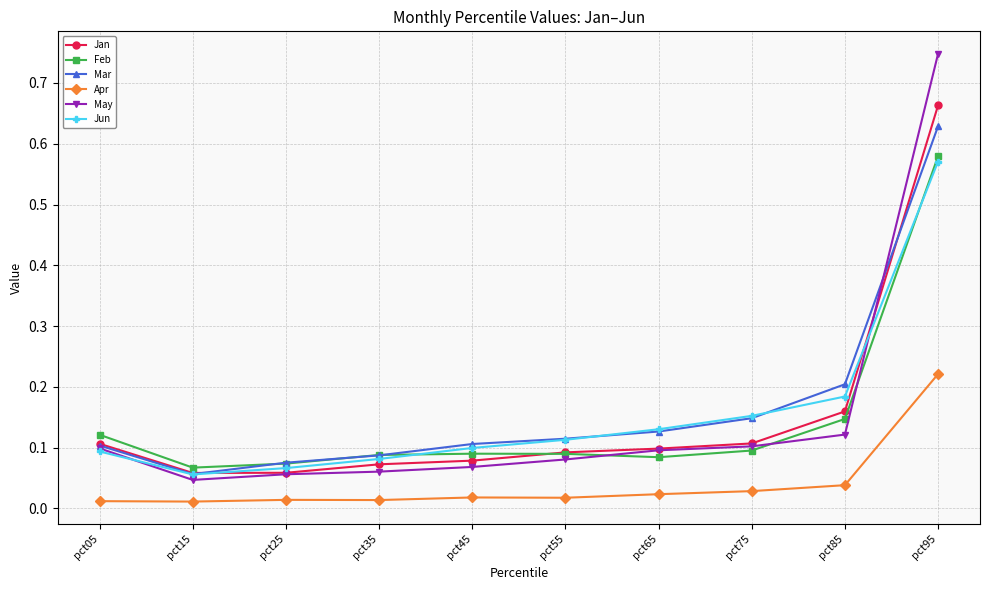

True or false: Jan and Apr intersect in this chart.

False